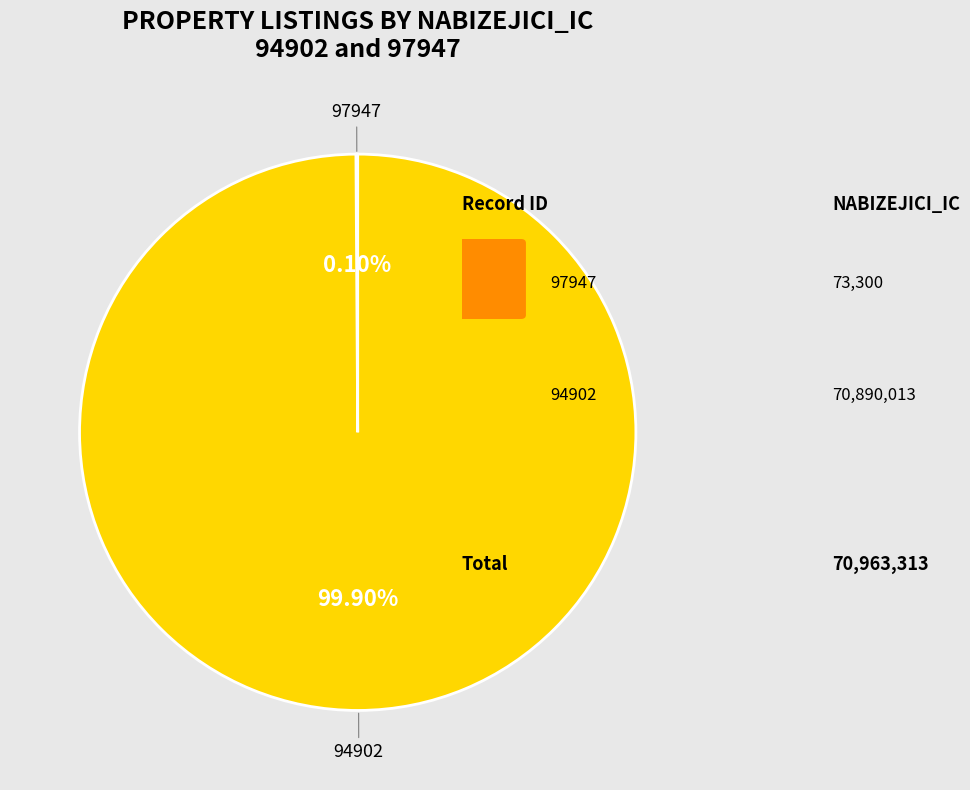

What is the largest slice in the pie chart?

94902